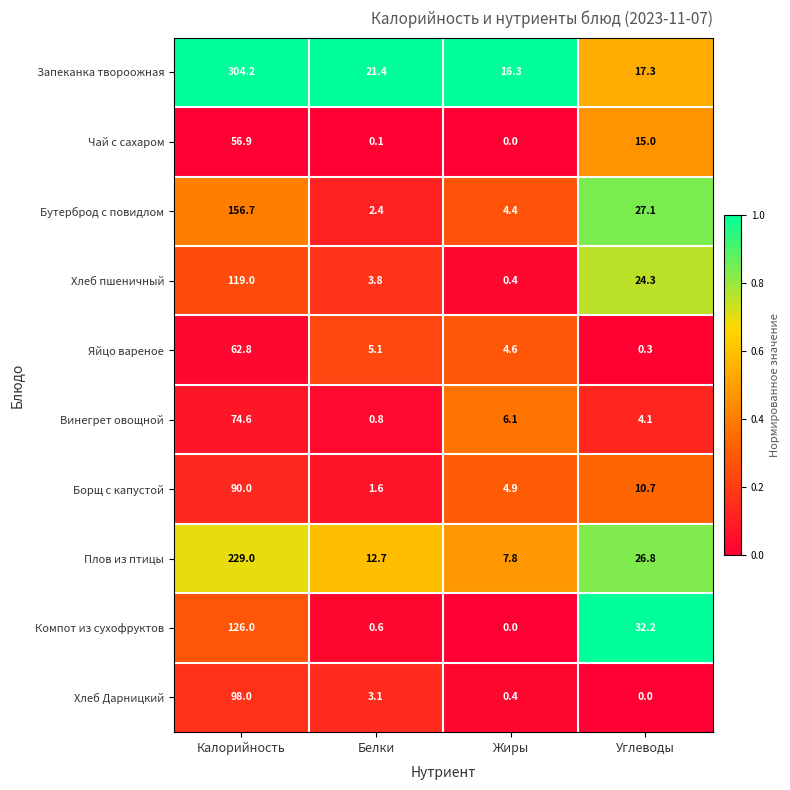

The value of Чай с сахаром at Калорийность is 100.7. True or false?

False